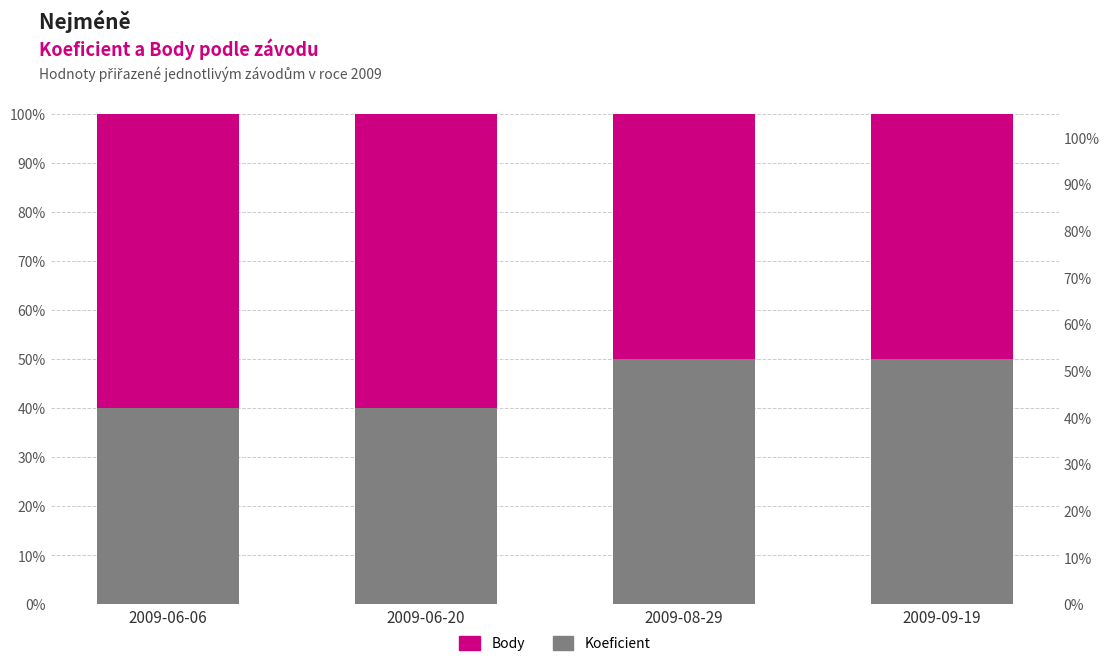

At how many categories does at least one series exceed 49?

4